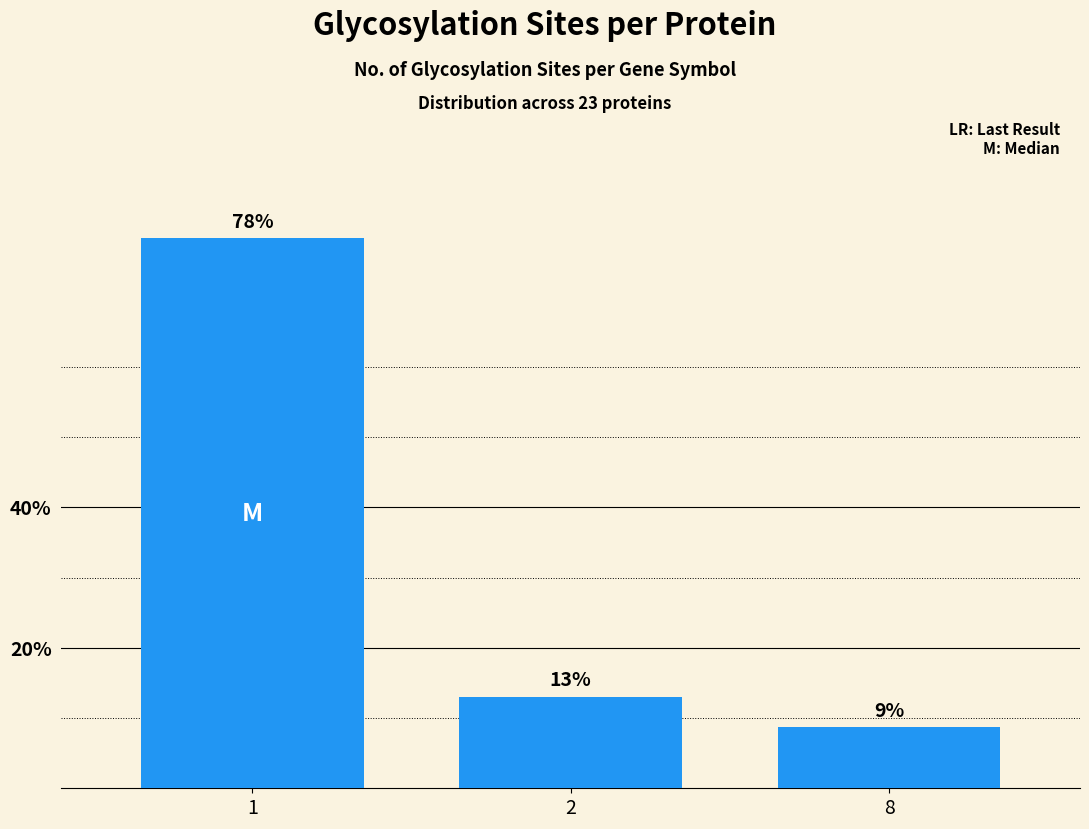

What is the ratio of the value at 8 to the value at 2?

0.7